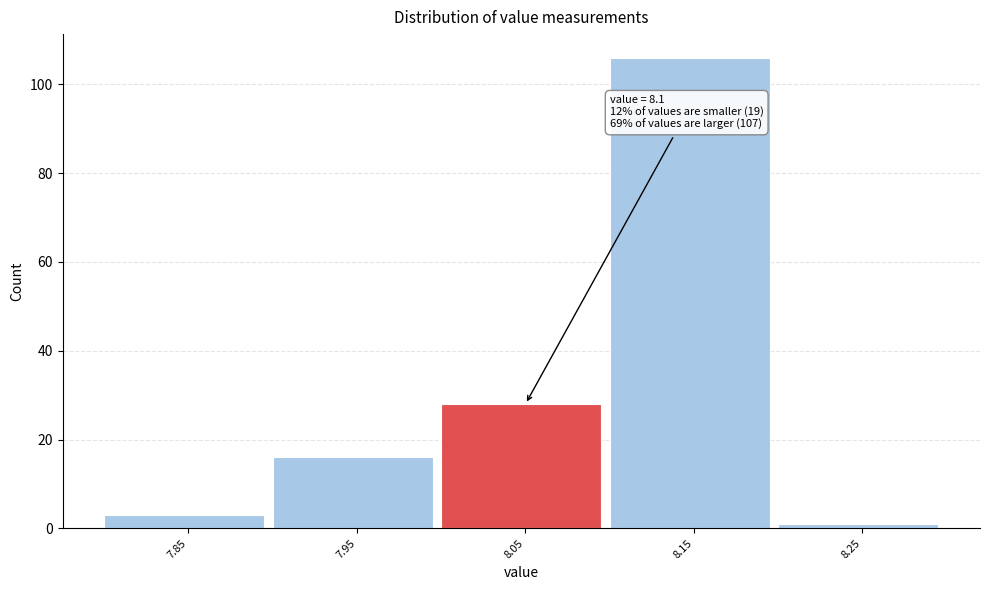

Reading left to right, transcribe all the data shown in this chart.

7.85=3	7.95=16	8.05=28	8.15=106	8.25=1